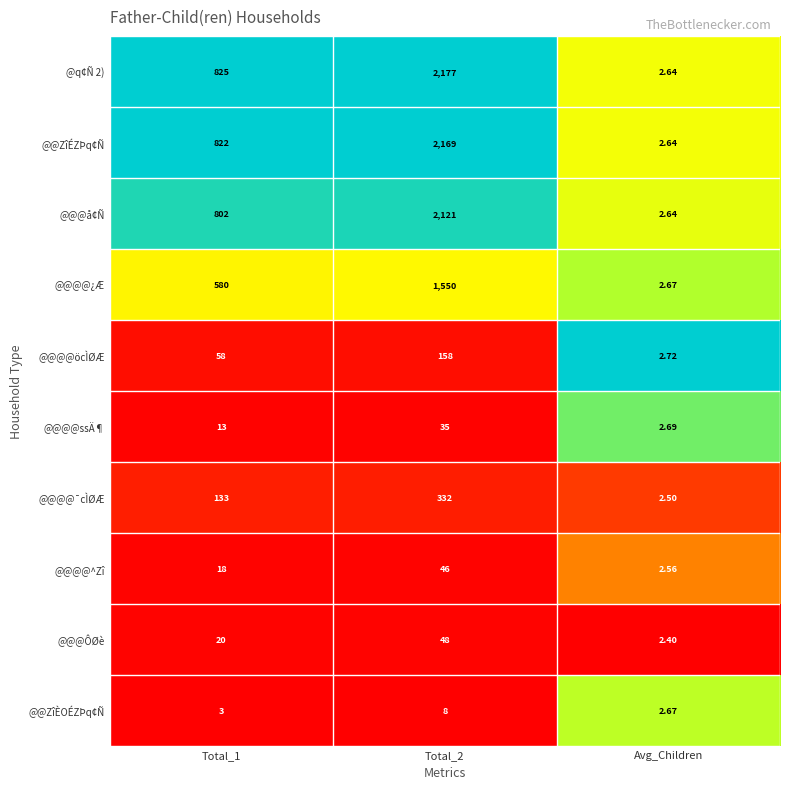

How many data points does each series have?

3